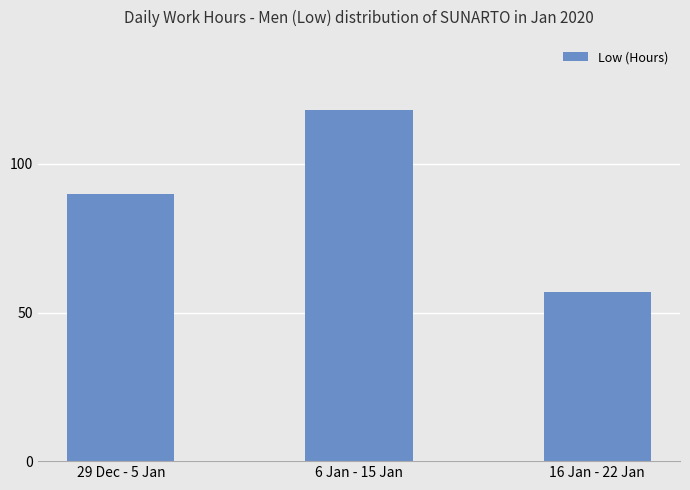

What is the label of the 1st bar from the right?

16 Jan - 22 Jan